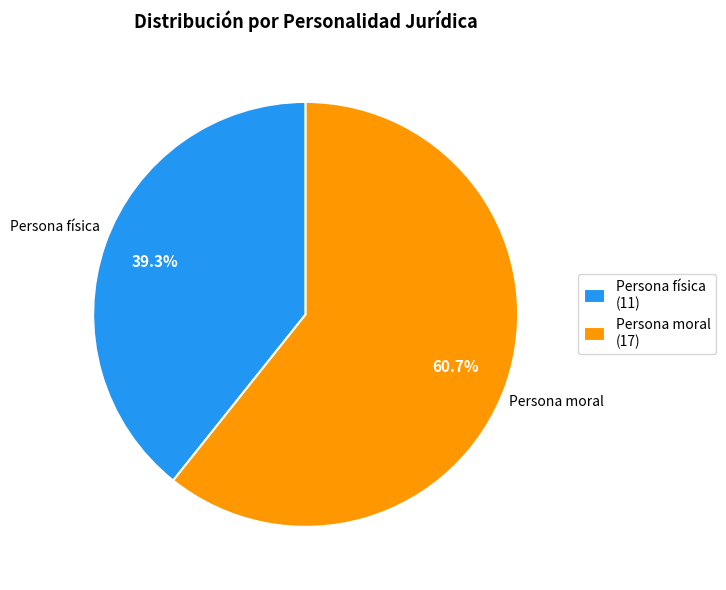

Approximately how many times larger is the value at Persona física compared to Persona moral?

0.6